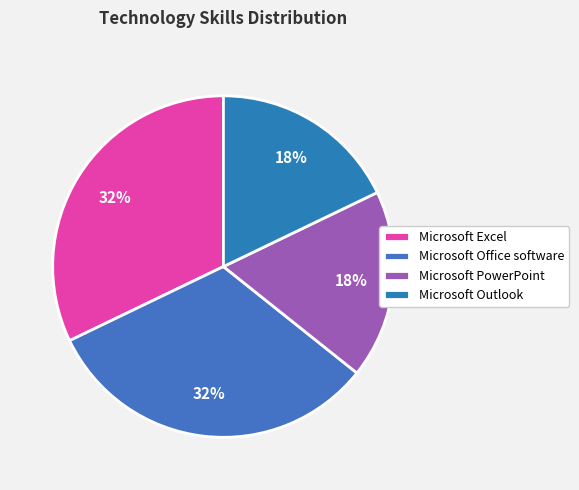

Combined, do Microsoft PowerPoint and Microsoft Excel account for over 50%?

No